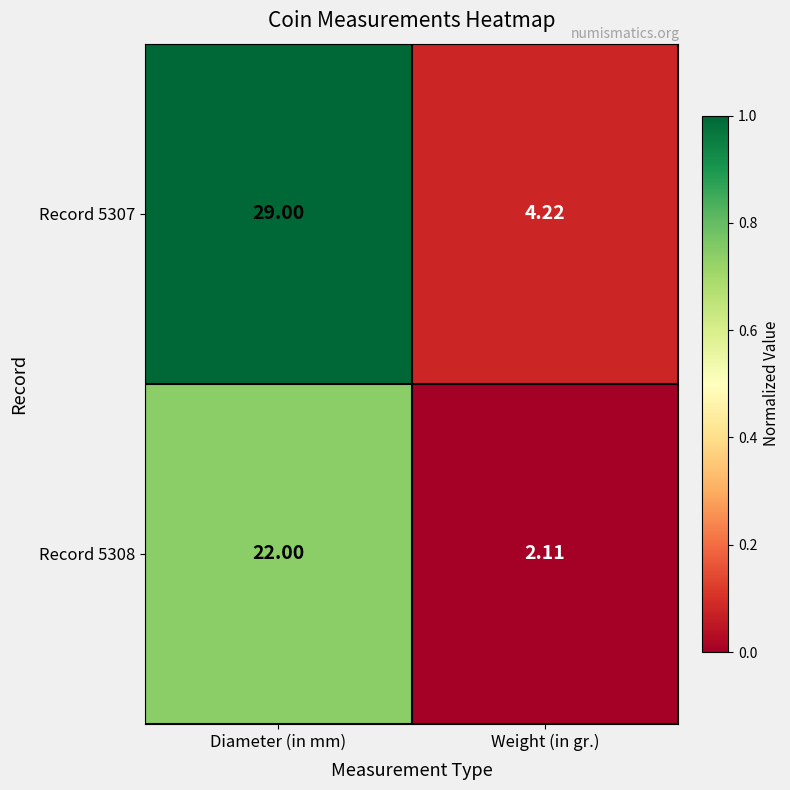

At which category does the chart reach its peak across all series?

Diameter (in mm)